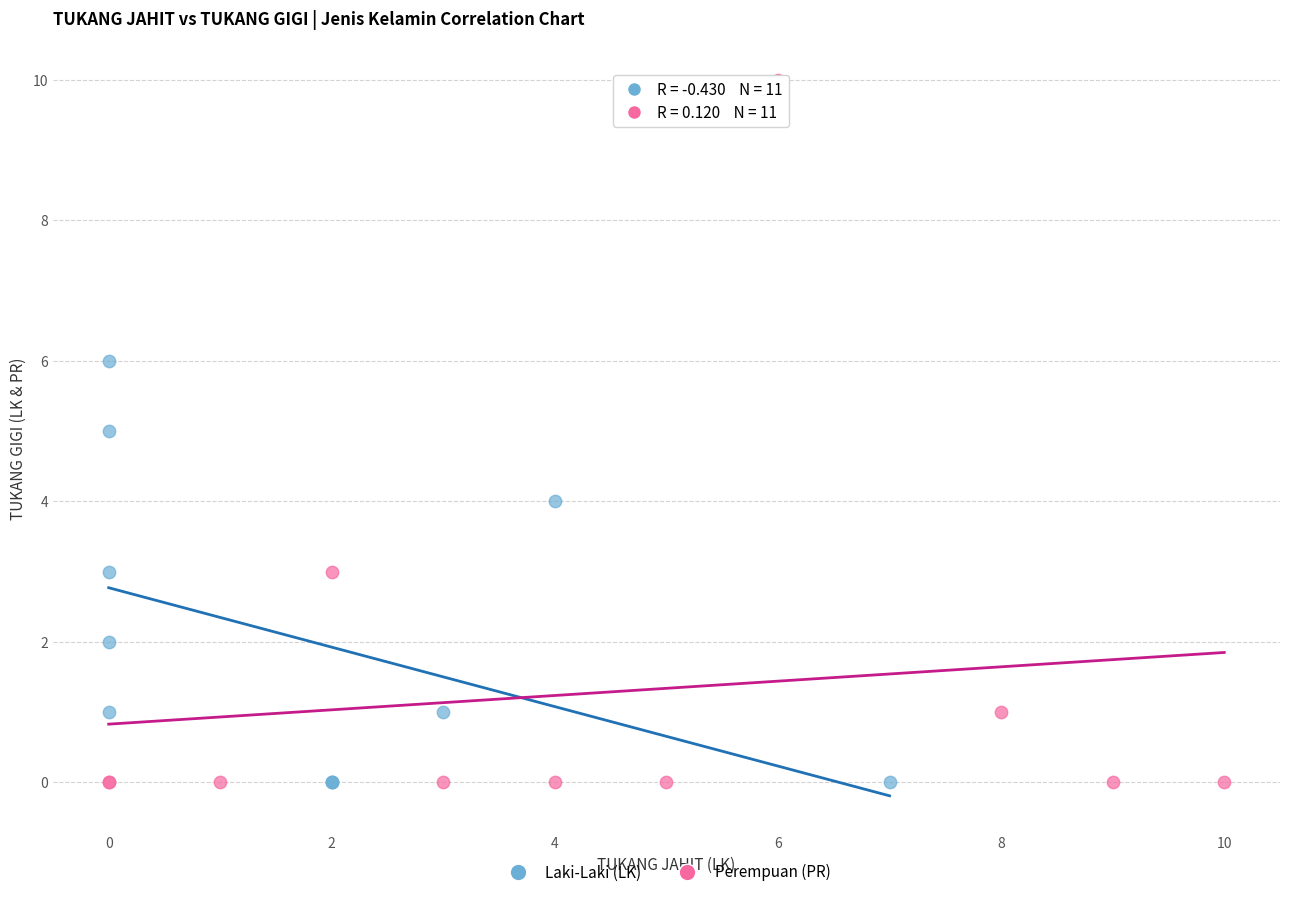

What are all the series names shown in the legend?

Laki-Laki (LK), Perempuan (PR)